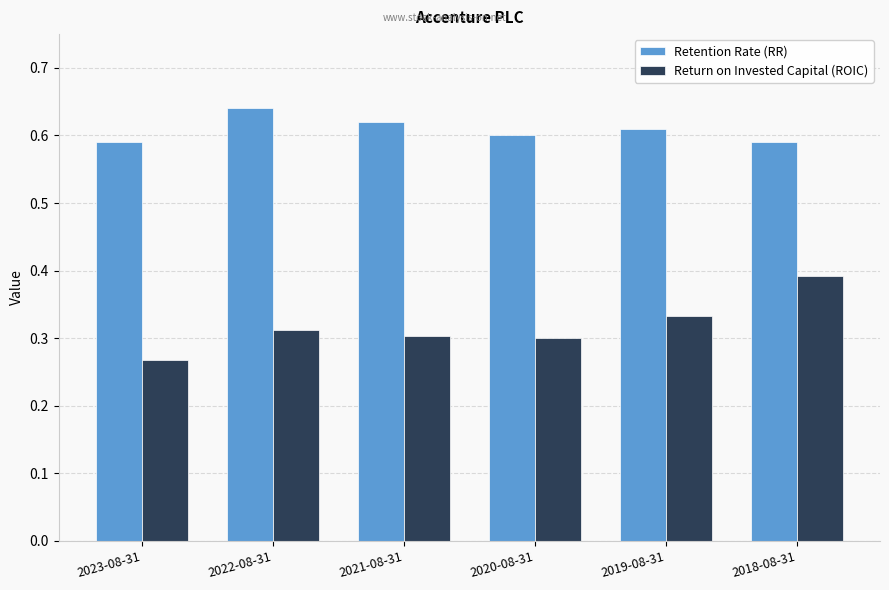

What are all the series names shown in the legend?

Retention Rate (RR), Return on Invested Capital (ROIC)